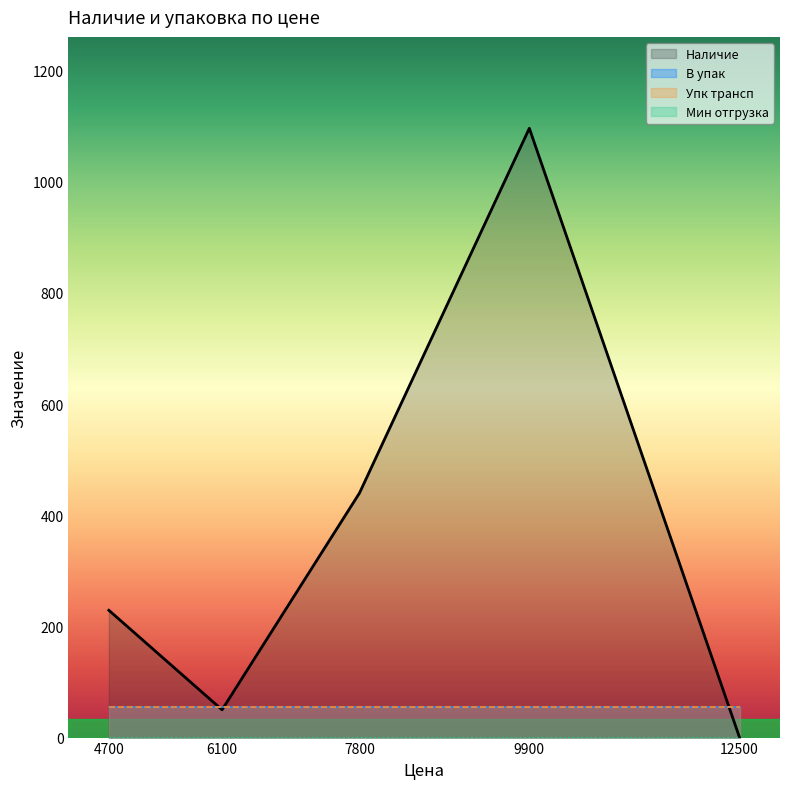

At how many categories does at least one series exceed 612?

1